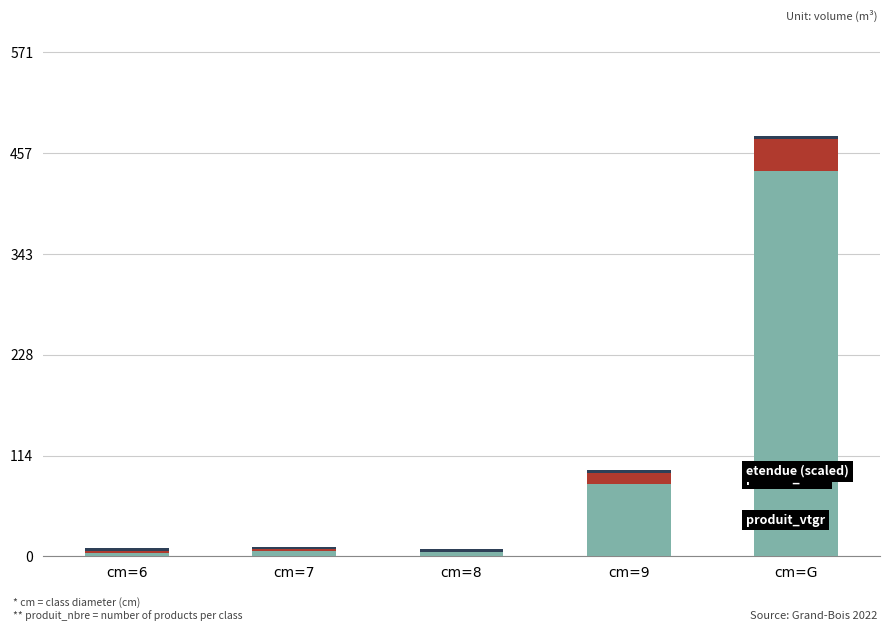

At which category is the sum across all series the highest?

cm=G